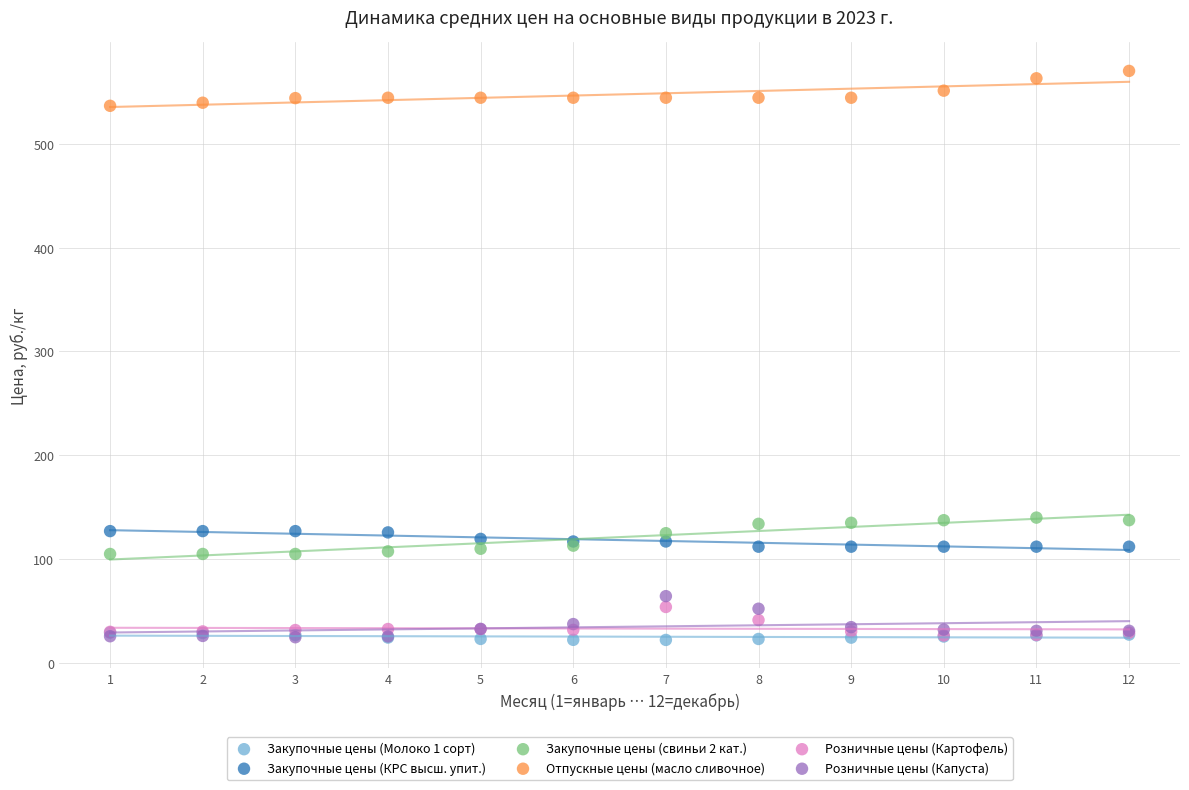

What are all the series names shown in the legend?

Закупочные цены (Молоко 1 сорт), Закупочные цены (КРС высш. упит.), Закупочные цены (свиньи 2 кат.), Отпускные цены (масло сливочное), Розничные цены (Картофель), Розничные цены (Капуста)